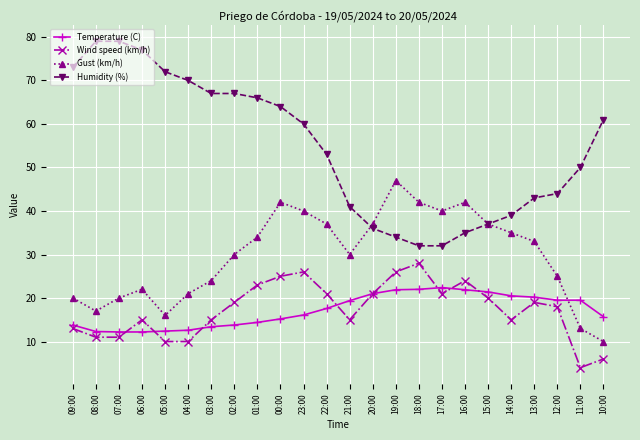

Is the value of Wind speed (km/h) at 16:00 greater than the value of Gust (km/h) at 06:00?

Yes